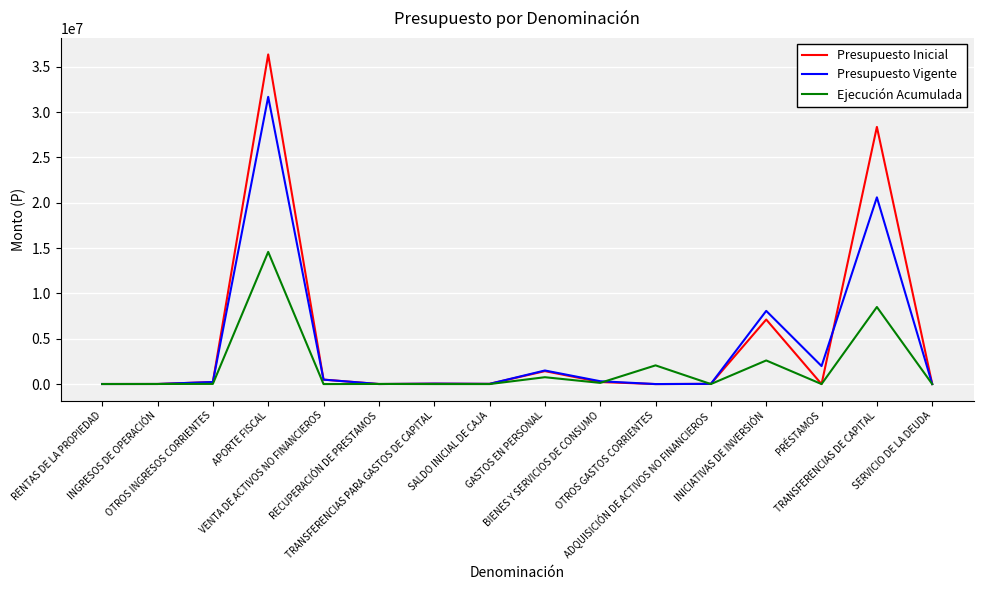

Which label corresponds to the largest value in the chart?

APORTE FISCAL